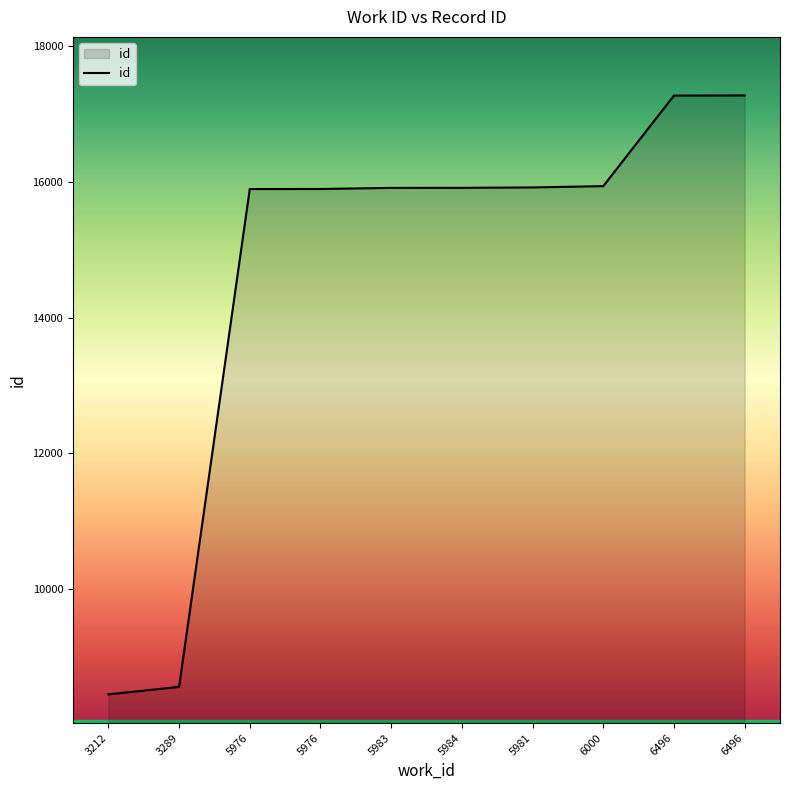

How many lines are shown in the chart?

1